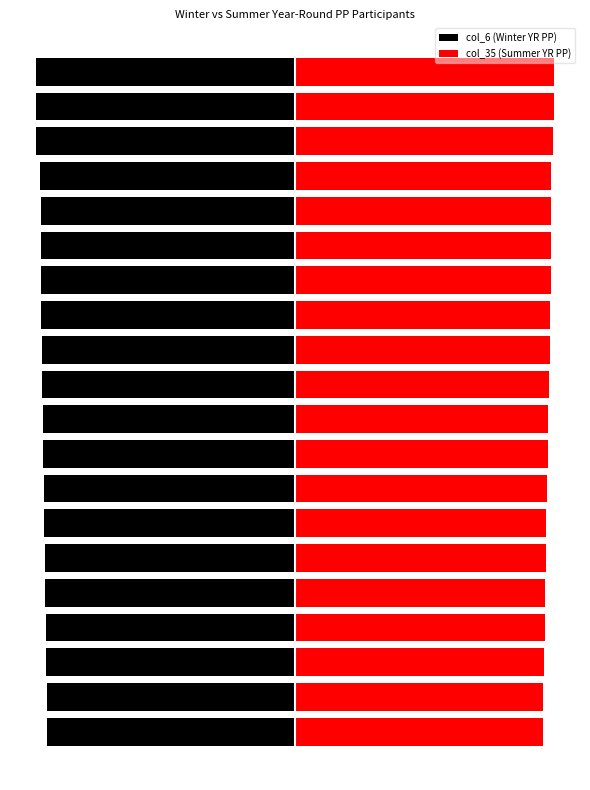

Does the chart contain stacked bars?

No